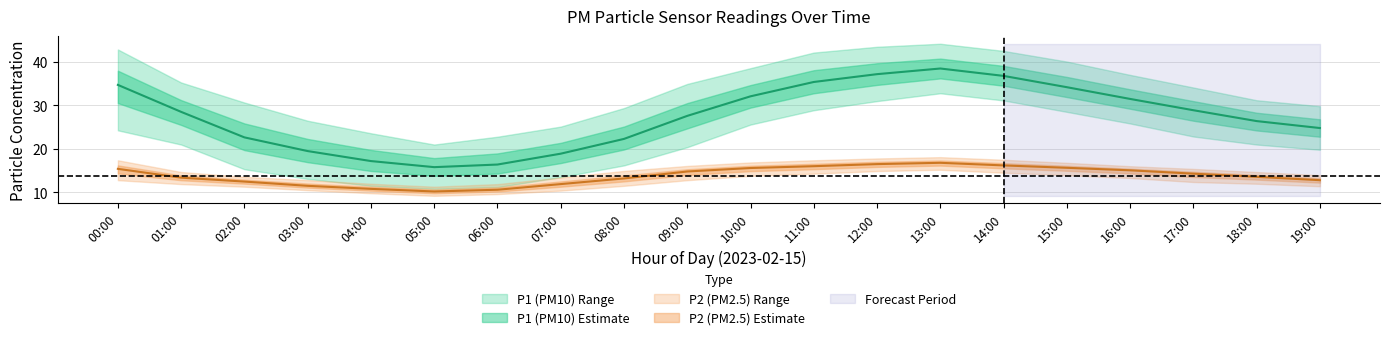

True or false: P2_lower has a value of 22.2 at 11:00.

False